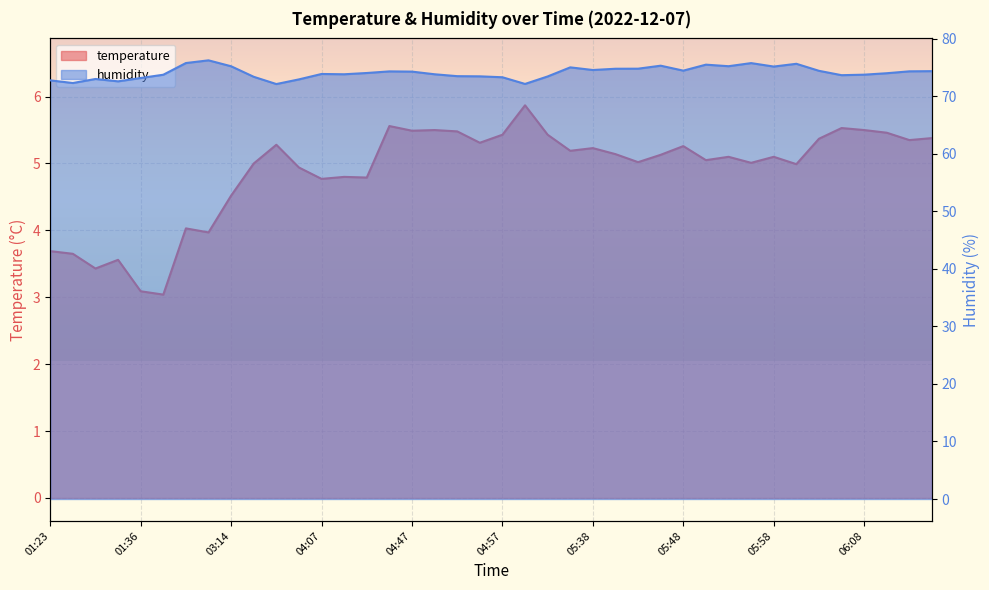

What value does the temperature series have at 05:45?

5.1